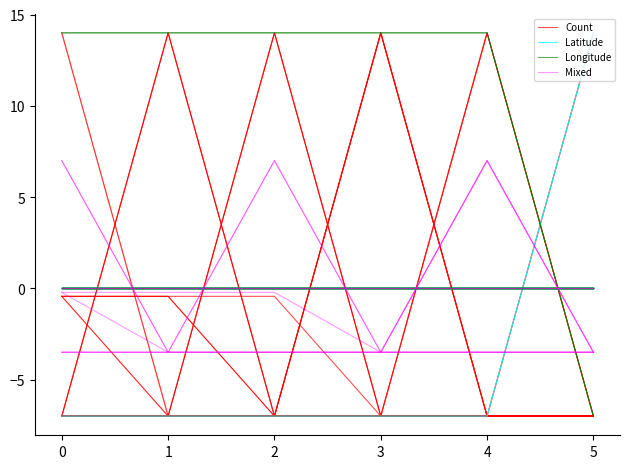

Which category has the lowest value across all series?

3